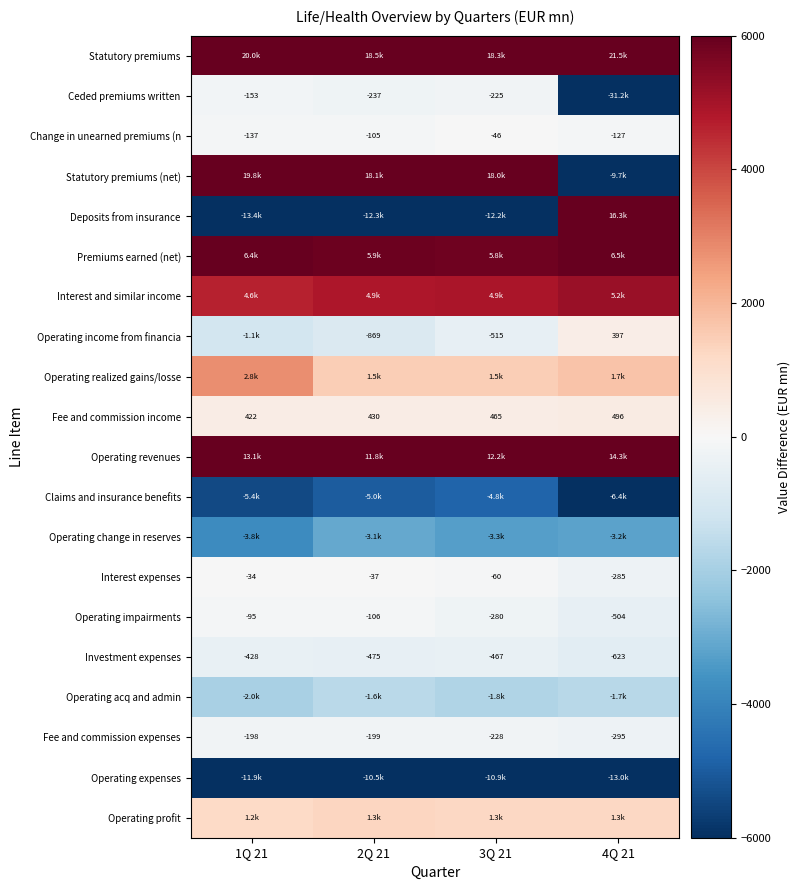

Is the value of Operating income from financia at 2Q 21 greater than the value of Operating impairments at 3Q 21?

No